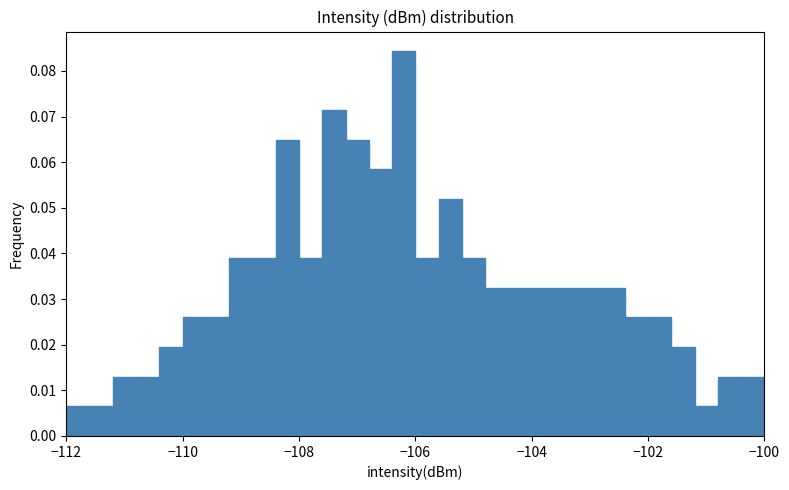

Around what value on the x-axis is the tallest bar? Give the approximate position of its centre, as read against the axis.

-106.2